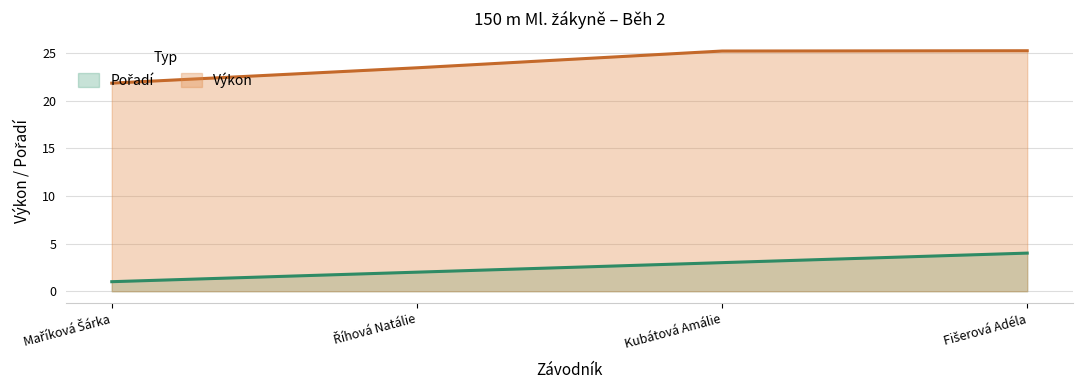

Which series changed the most between Říhová Natálie and Kubátová Amálie?

Výkon (line)